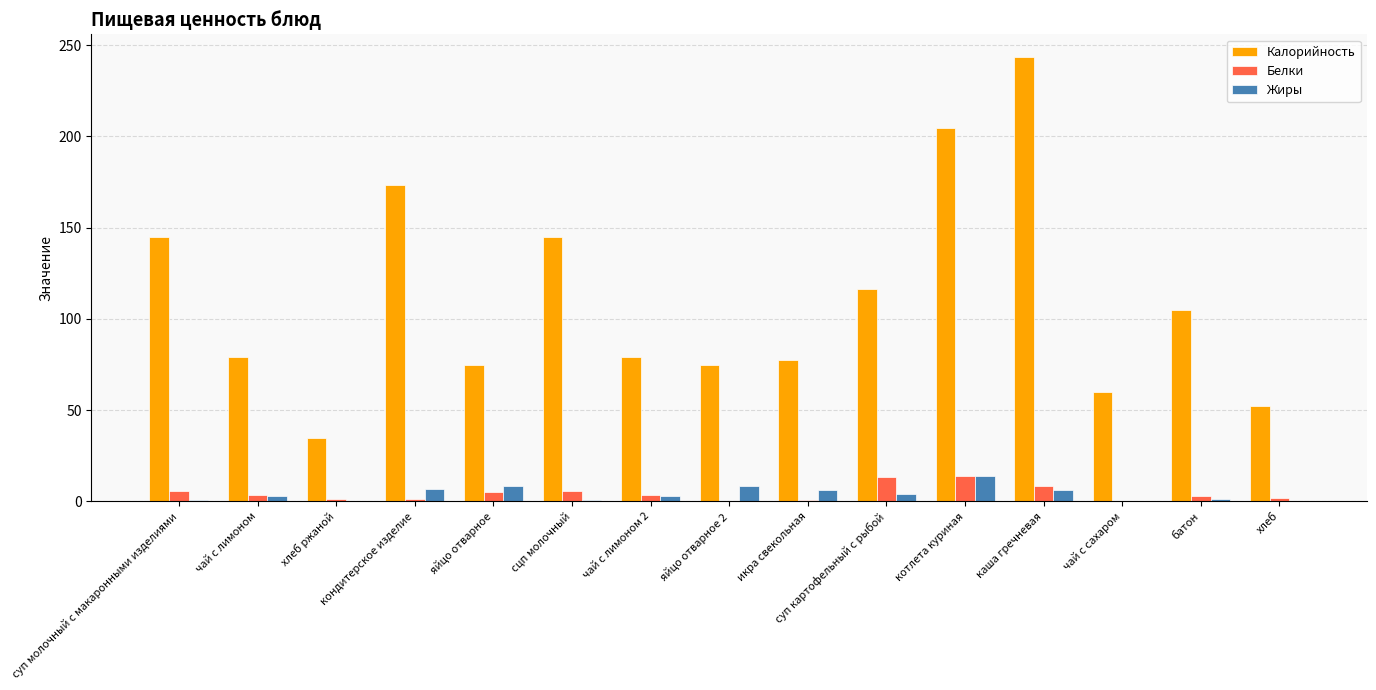

Which series changed the most between кондитерское изделие and котлета куриная?

Калорийность